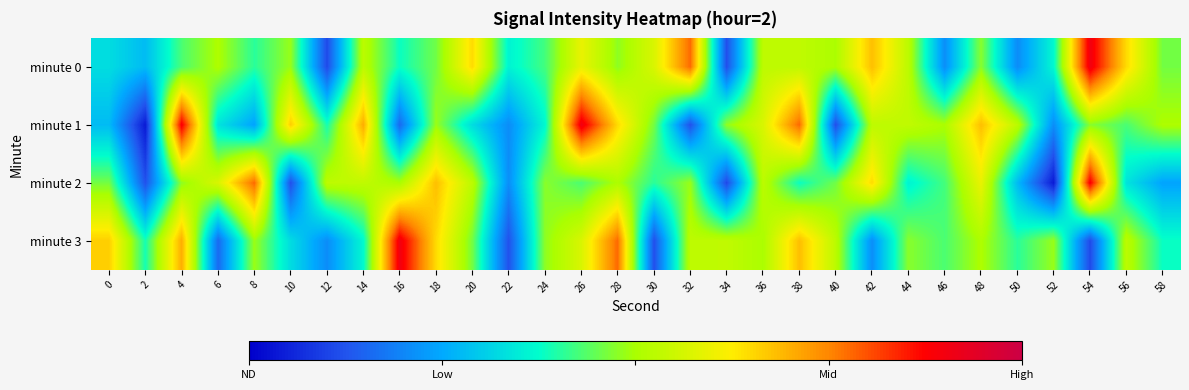

List the series in order of their peak value, highest first.

minute 0, minute 1, minute 3, minute 2